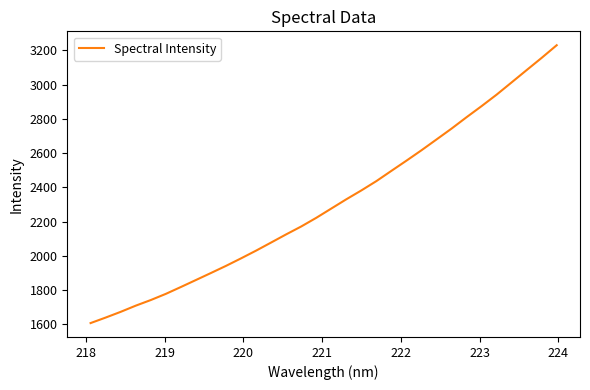

What is the difference between the maximum and minimum values?

1623.1